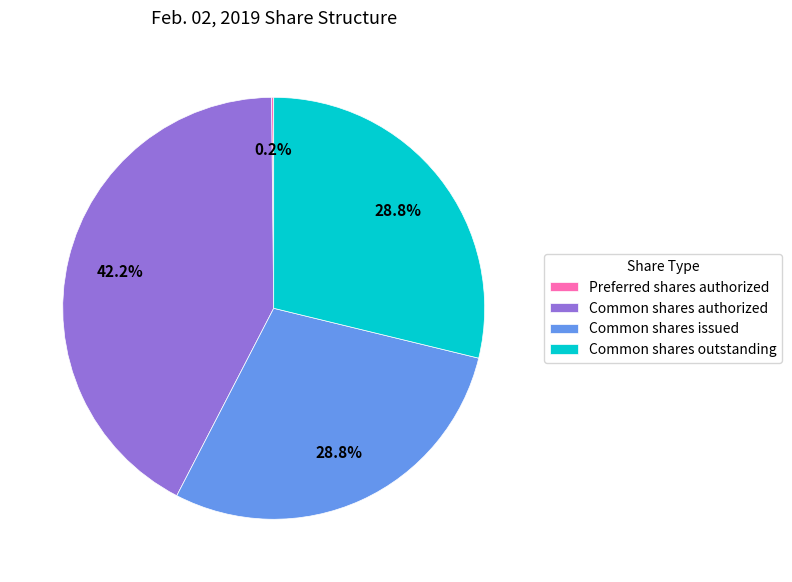

Combined, what portion of the pie is Common shares authorized and Common shares outstanding?

71.0%